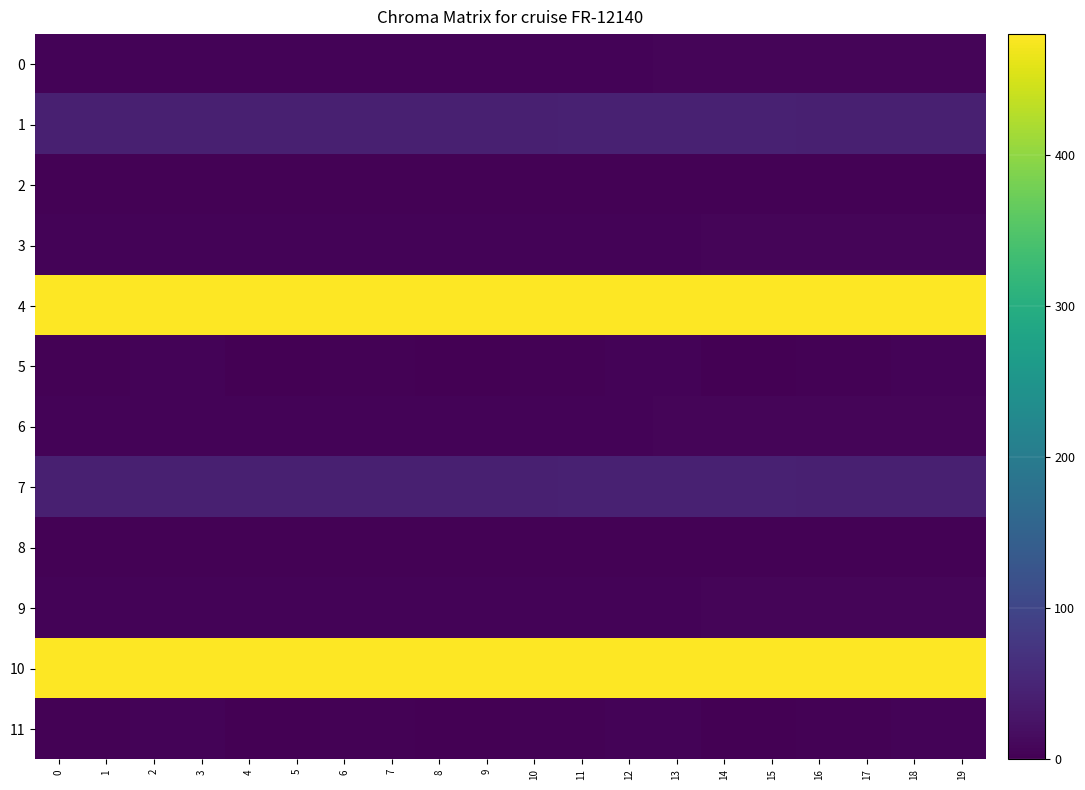

Rank the series at 10 from lowest to highest value.

5, 11, 2, 8, 0, 6, 3, 9, 1, 7, 4, 10